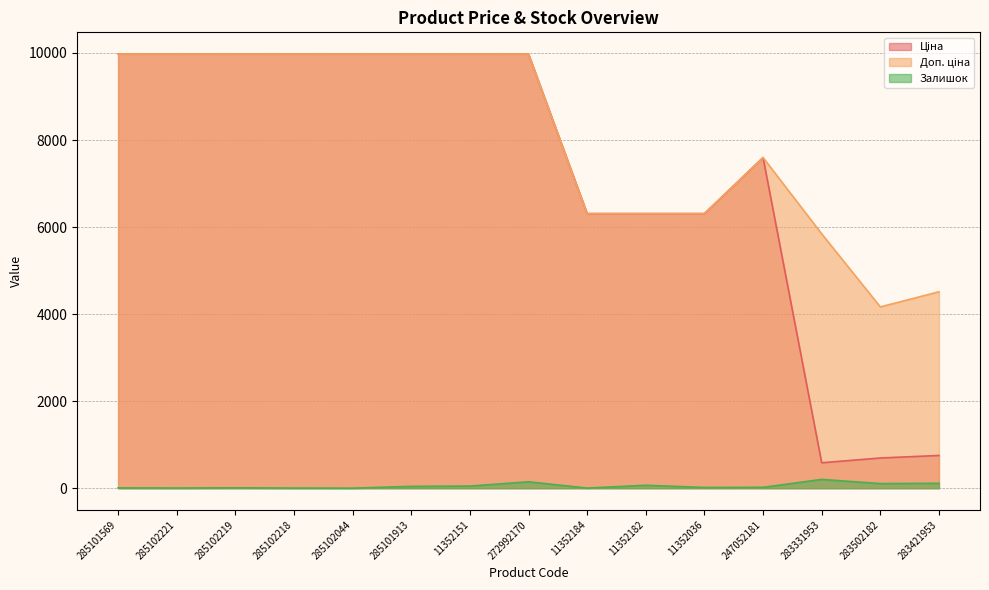

At which category is the sum across all series the highest?

272992170